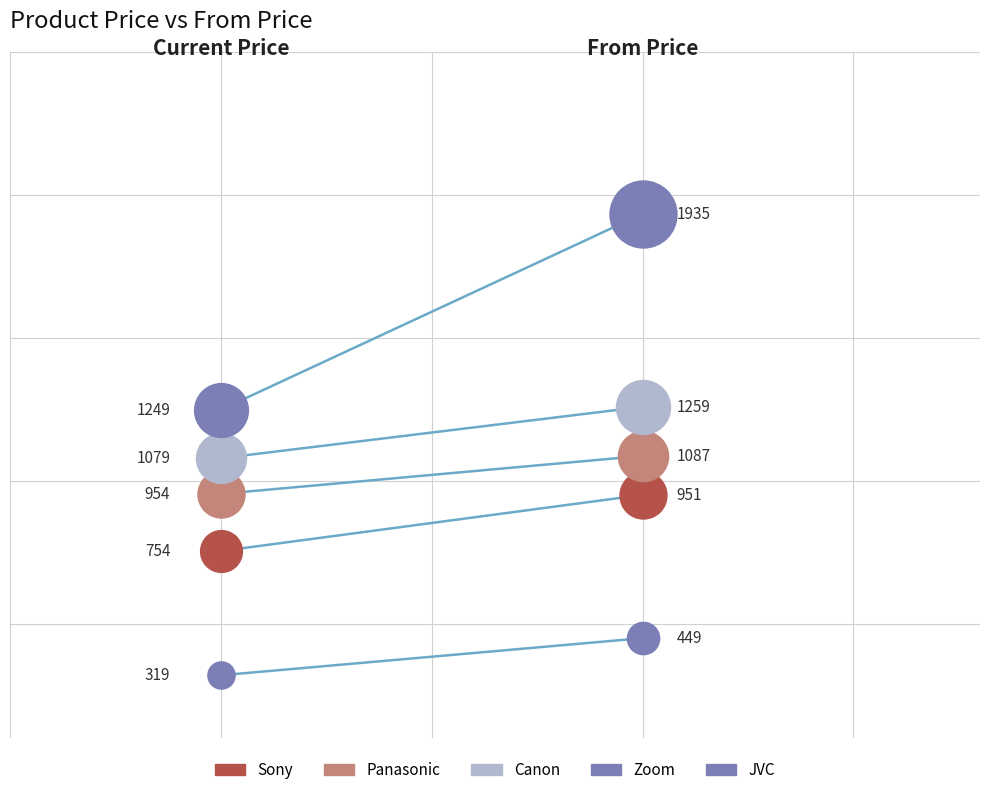

Which series reaches the maximum Y coordinate?

JVC